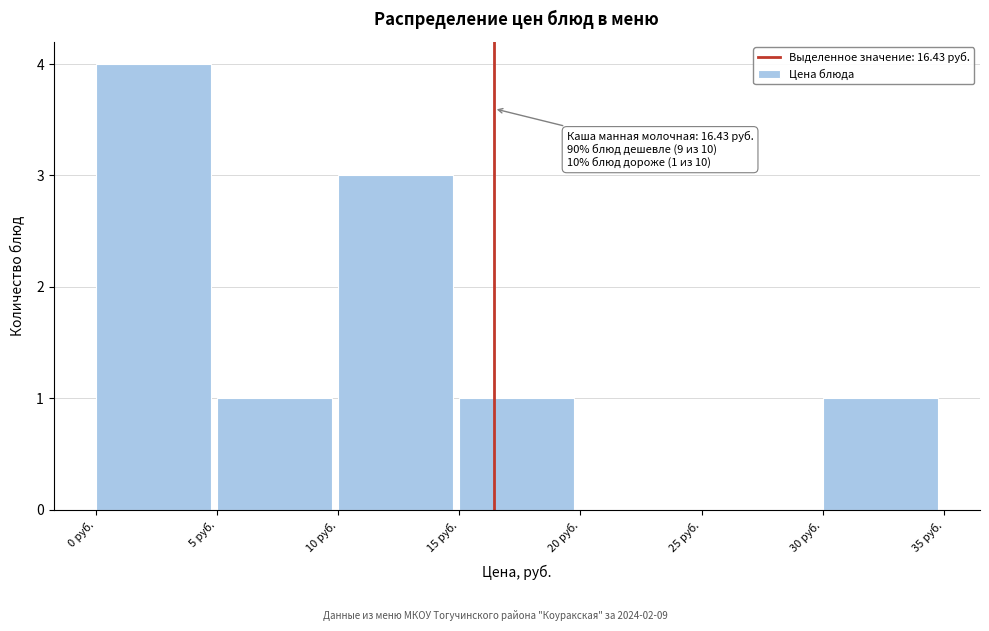

Over which range of the x-axis is the bar tallest?

0 to 5